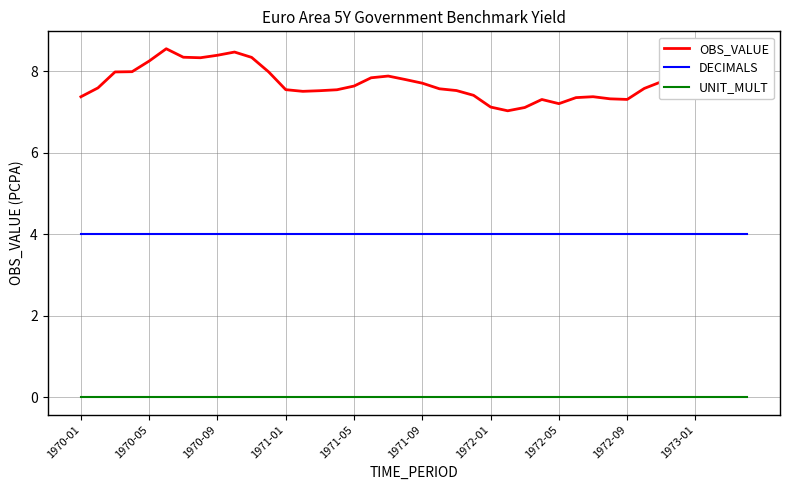

True or false: DECIMALS and UNIT_MULT intersect in this chart.

False